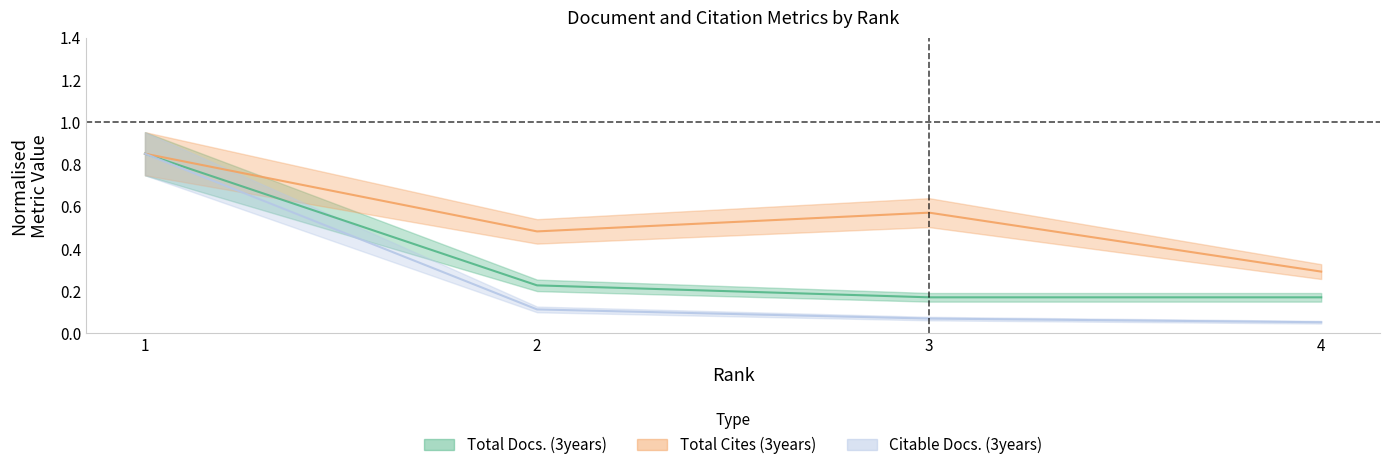

Reading right to left, transcribe all the data shown in this chart.

Total Docs. (3years): 0.2	0.2	0.2	0.8
Total Cites (3years): 0.3	0.6	0.5	0.8
Citable Docs. (3years): 0.1	0.1	0.1	0.8